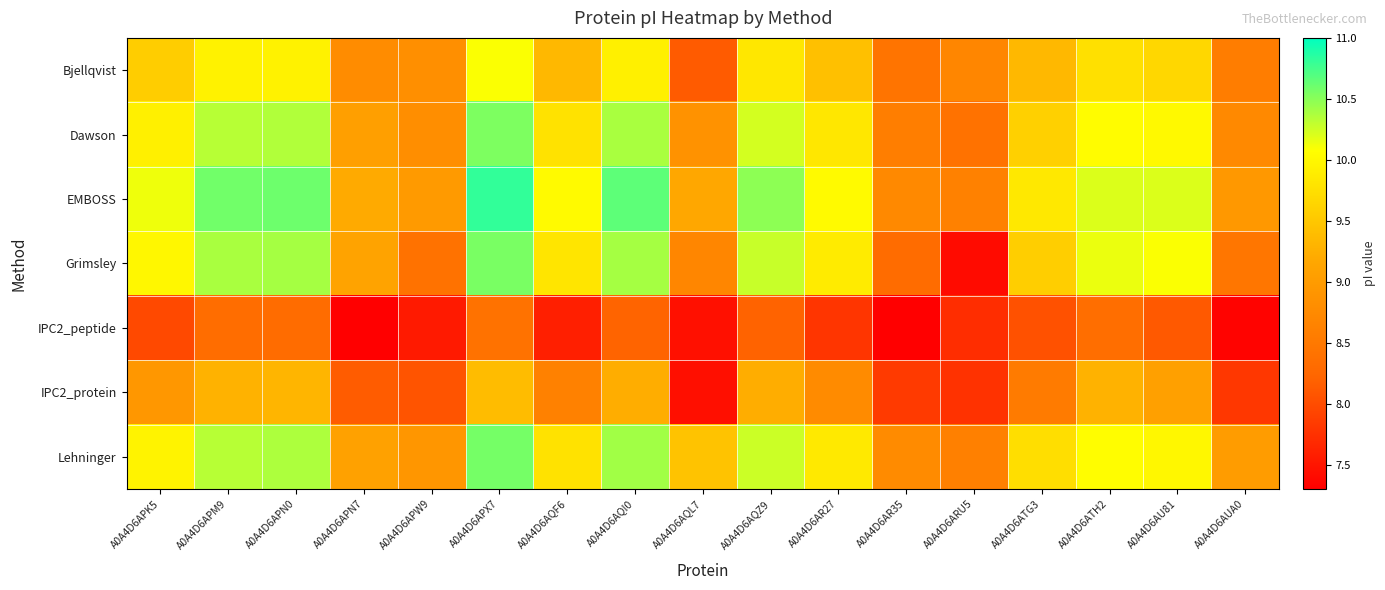

Reading left to right, what are all the values shown in this chart?

Bjellqvist: A0A4D6APK5=9.6	A0A4D6APM9=9.9	A0A4D6APN0=9.9	A0A4D6APN7=8.8	A0A4D6APW9=8.8	A0A4D6APX7=10.1	A0A4D6AQF6=9.3	A0A4D6AQI0=9.9	A0A4D6AQL7=8.1	A0A4D6AQZ9=9.8	A0A4D6AR27=9.4	A0A4D6AR35=8.4	A0A4D6ARU5=8.7	A0A4D6ATG3=9.3	A0A4D6ATH2=9.8	A0A4D6AU81=9.7	A0A4D6AUA0=8.6
Dawson: A0A4D6APK5=9.9	A0A4D6APM9=10.3	A0A4D6APN0=10.3	A0A4D6APN7=9.1	A0A4D6APW9=8.8	A0A4D6APX7=10.5	A0A4D6AQF6=9.8	A0A4D6AQI0=10.4	A0A4D6AQL7=8.9	A0A4D6AQZ9=10.2	A0A4D6AR27=9.8	A0A4D6AR35=8.6	A0A4D6ARU5=8.4	A0A4D6ATG3=9.6	A0A4D6ATH2=10.0	A0A4D6AU81=10.0	A0A4D6AUA0=8.7
EMBOSS: A0A4D6APK5=10.1	A0A4D6APM9=10.6	A0A4D6APN0=10.6	A0A4D6APN7=9.2	A0A4D6APW9=9.0	A0A4D6APX7=10.8	A0A4D6AQF6=10.0	A0A4D6AQI0=10.7	A0A4D6AQL7=9.2	A0A4D6AQZ9=10.5	A0A4D6AR27=10.0	A0A4D6AR35=8.7	A0A4D6ARU5=8.6	A0A4D6ATG3=9.8	A0A4D6ATH2=10.2	A0A4D6AU81=10.2	A0A4D6AUA0=9.0
Grimsley: A0A4D6APK5=10.0	A0A4D6APM9=10.4	A0A4D6APN0=10.4	A0A4D6APN7=9.1	A0A4D6APW9=8.4	A0A4D6APX7=10.6	A0A4D6AQF6=9.8	A0A4D6AQI0=10.4	A0A4D6AQL7=8.7	A0A4D6AQZ9=10.3	A0A4D6AR27=9.9	A0A4D6AR35=8.3	A0A4D6ARU5=7.4	A0A4D6ATG3=9.6	A0A4D6ATH2=10.1	A0A4D6AU81=10.1	A0A4D6AUA0=8.5
IPC2_peptide: A0A4D6APK5=8.0	A0A4D6APM9=8.3	A0A4D6APN0=8.3	A0A4D6APN7=7.3	A0A4D6APW9=7.5	A0A4D6APX7=8.4	A0A4D6AQF6=7.6	A0A4D6AQI0=8.2	A0A4D6AQL7=7.5	A0A4D6AQZ9=8.2	A0A4D6AR27=7.8	A0A4D6AR35=7.3	A0A4D6ARU5=7.7	A0A4D6ATG3=8.0	A0A4D6ATH2=8.3	A0A4D6AU81=8.1	A0A4D6AUA0=7.3
IPC2_protein: A0A4D6APK5=8.9	A0A4D6APM9=9.3	A0A4D6APN0=9.3	A0A4D6APN7=8.1	A0A4D6APW9=8.1	A0A4D6APX7=9.4	A0A4D6AQF6=8.6	A0A4D6AQI0=9.2	A0A4D6AQL7=7.4	A0A4D6AQZ9=9.2	A0A4D6AR27=8.8	A0A4D6AR35=7.8	A0A4D6ARU5=7.8	A0A4D6ATG3=8.5	A0A4D6ATH2=9.3	A0A4D6AU81=9.1	A0A4D6AUA0=7.8
Lehninger: A0A4D6APK5=10.0	A0A4D6APM9=10.3	A0A4D6APN0=10.4	A0A4D6APN7=9.1	A0A4D6APW9=8.9	A0A4D6APX7=10.6	A0A4D6AQF6=9.8	A0A4D6AQI0=10.4	A0A4D6AQL7=9.5	A0A4D6AQZ9=10.3	A0A4D6AR27=9.9	A0A4D6AR35=8.8	A0A4D6ARU5=8.6	A0A4D6ATG3=9.7	A0A4D6ATH2=10.1	A0A4D6AU81=10.0	A0A4D6AUA0=9.0